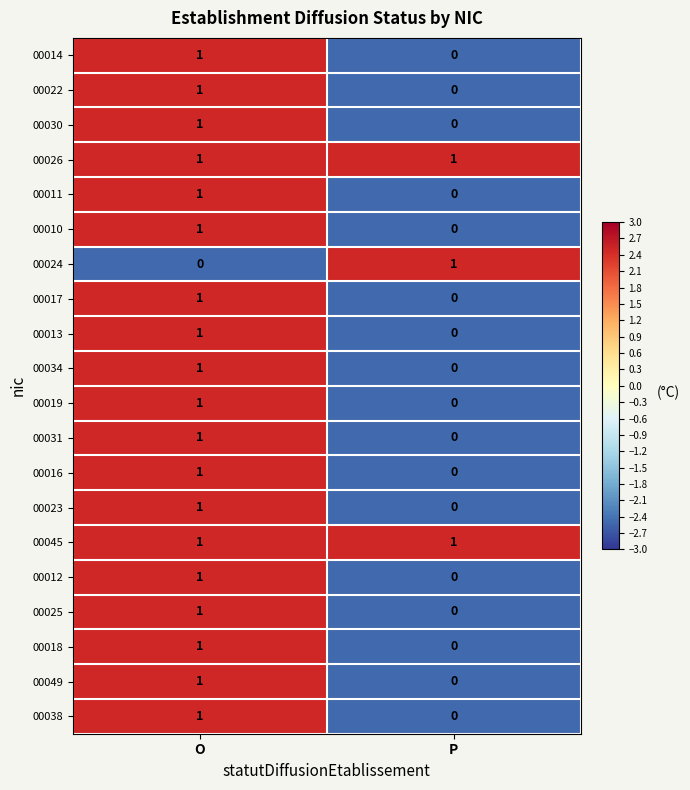

What is the difference between the highest and lowest values at P?

1